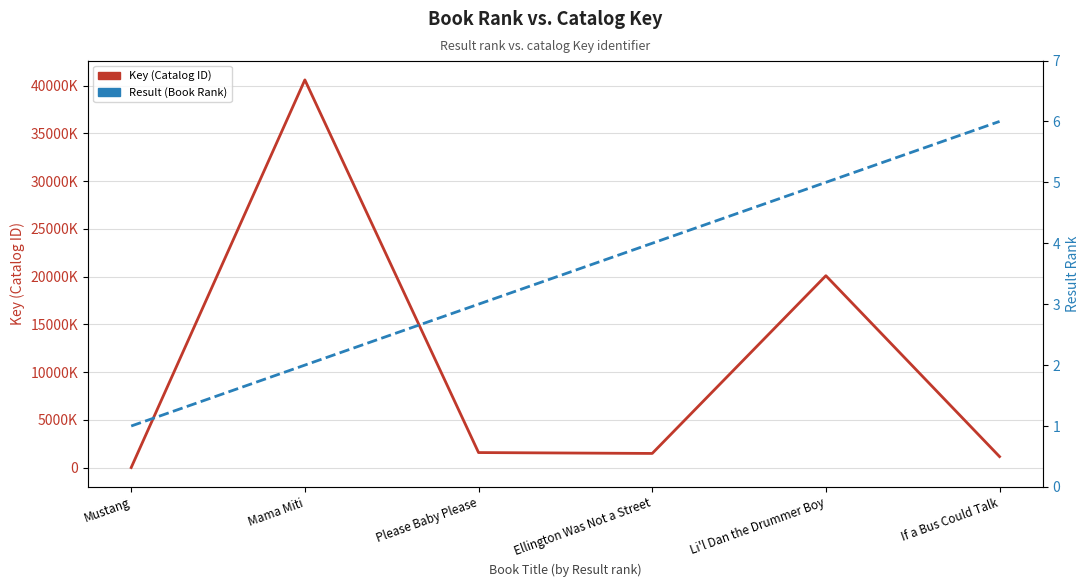

What is the label of the 6th point from the left?

If a Bus Could Talk